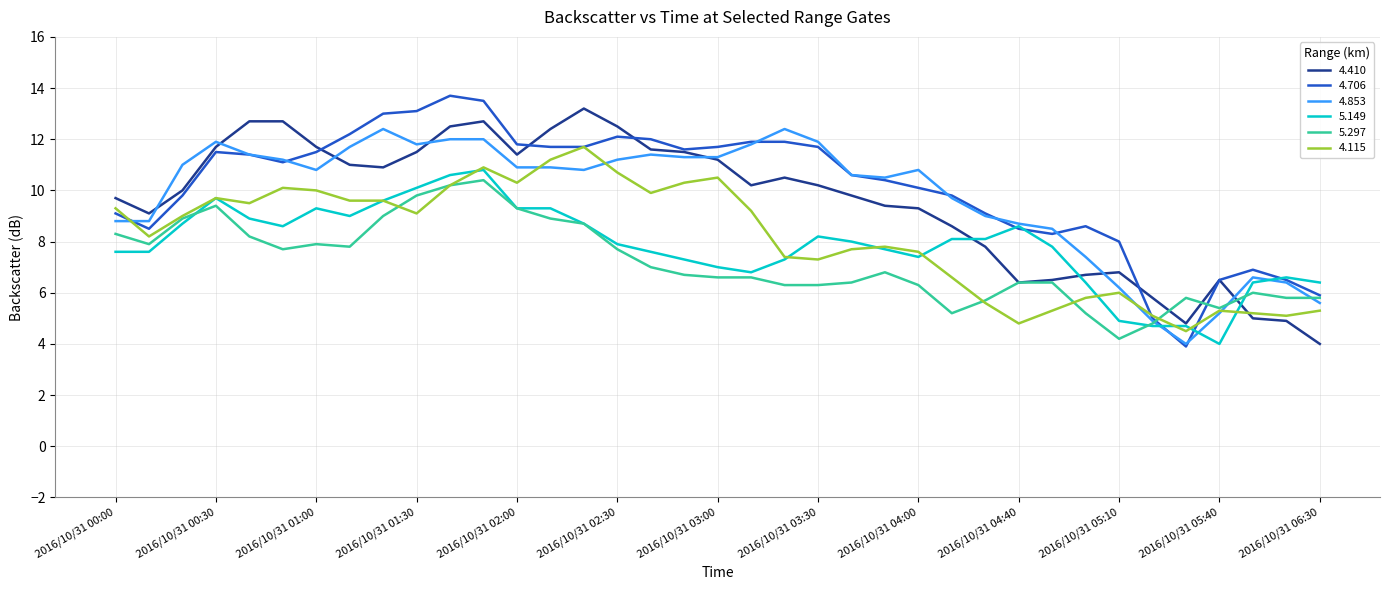

Which series has the widest spread of values?

4.706